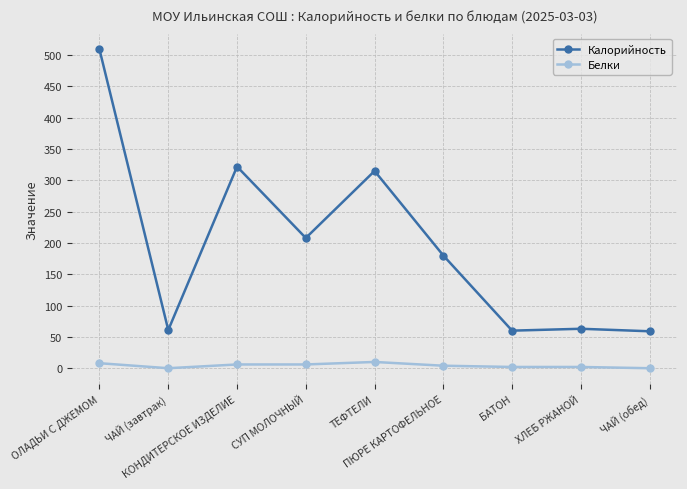

What is the sum of all Калорийность values?

1777